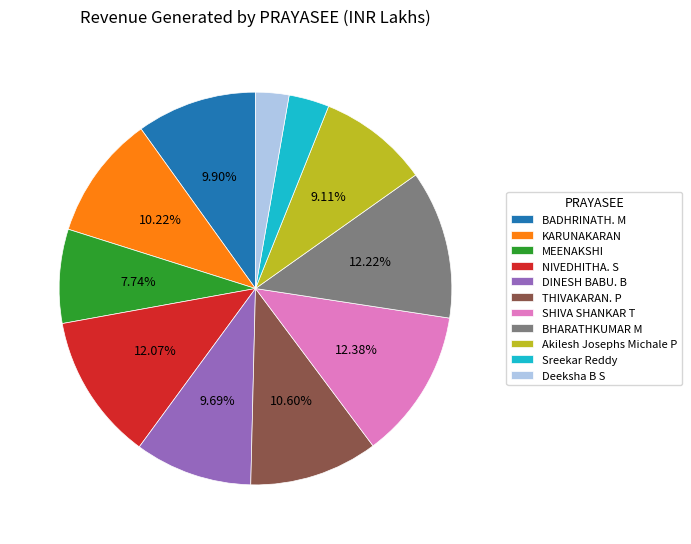

Is the sum of BHARATHKUMAR M and NIVEDHITHA. S greater than half?

No